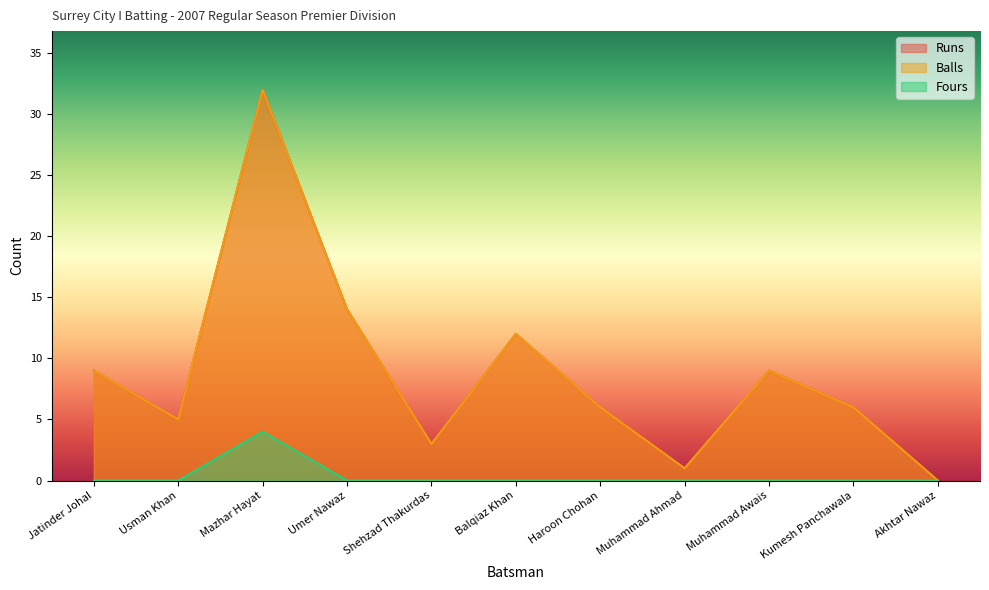

What is the label of the 9th point from the right?

Mazhar Hayat